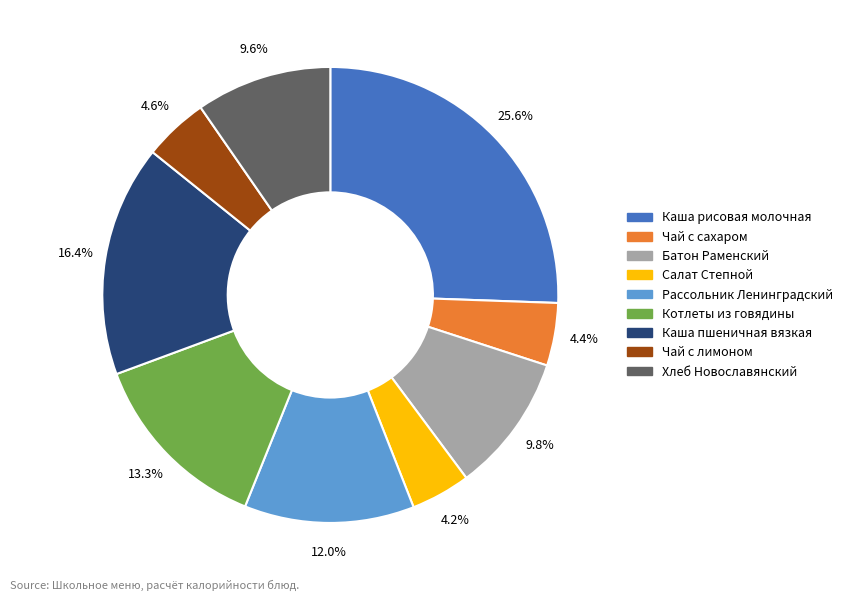

Combined, do Каша рисовая молочная and Чай с лимоном account for over 50%?

No